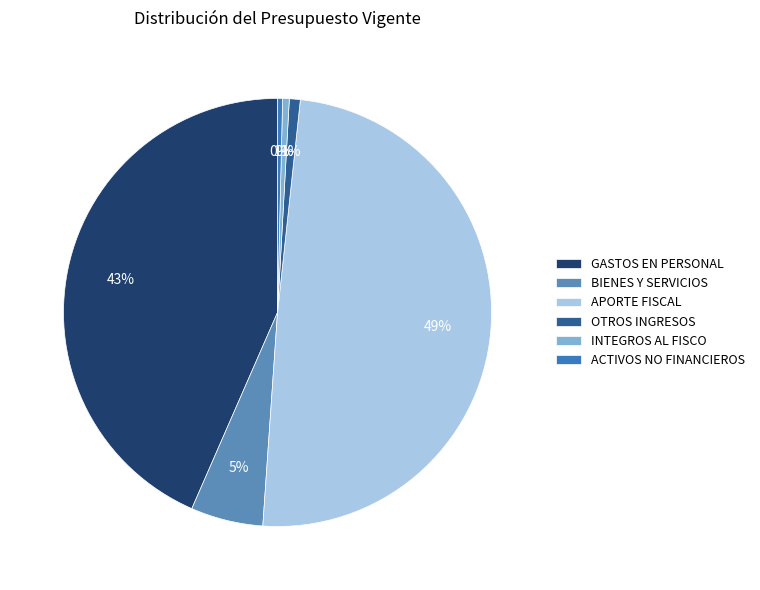

True or false: INTEGROS AL FISCO accounts for 1% of the total.

True